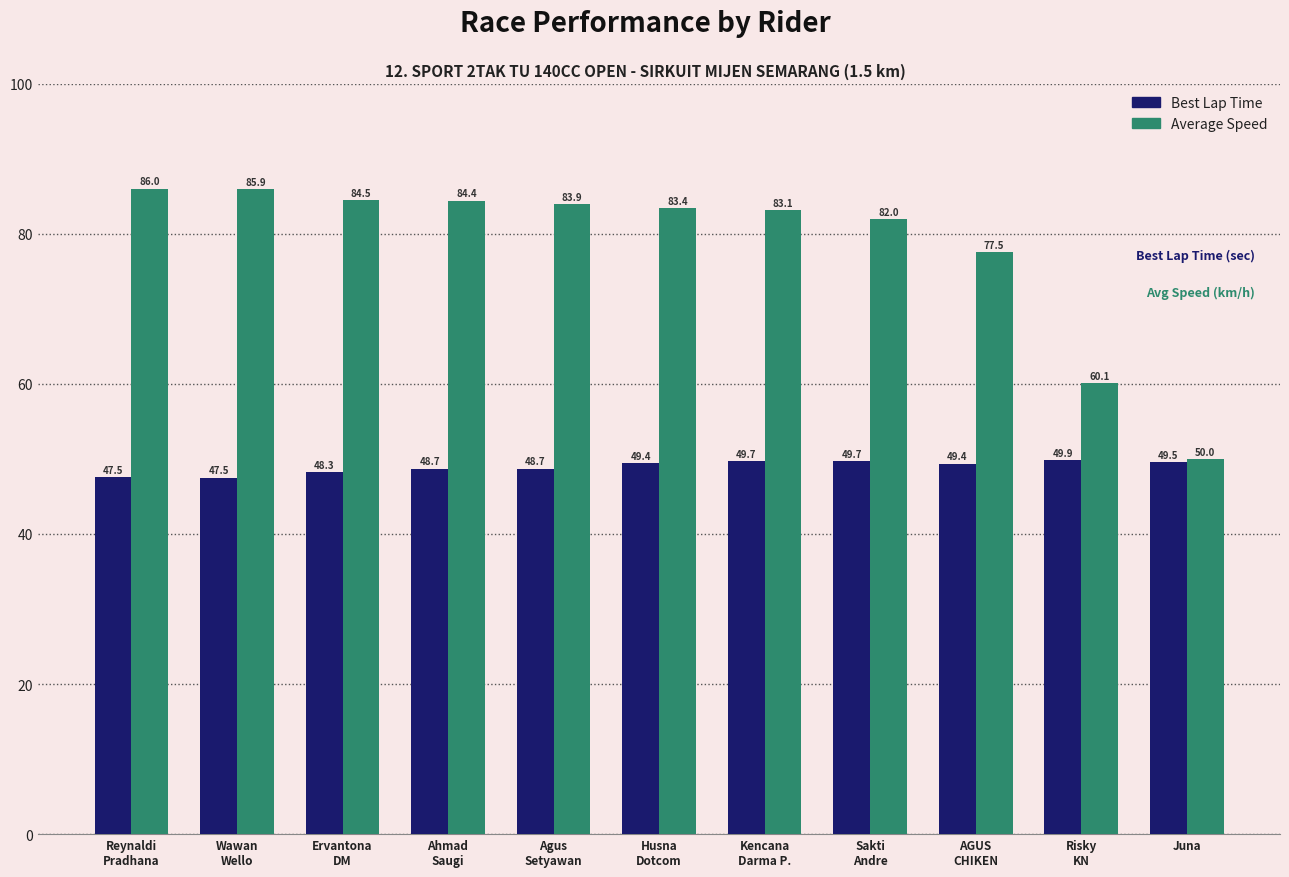

Which series has the largest range (max minus min)?

Average Speed